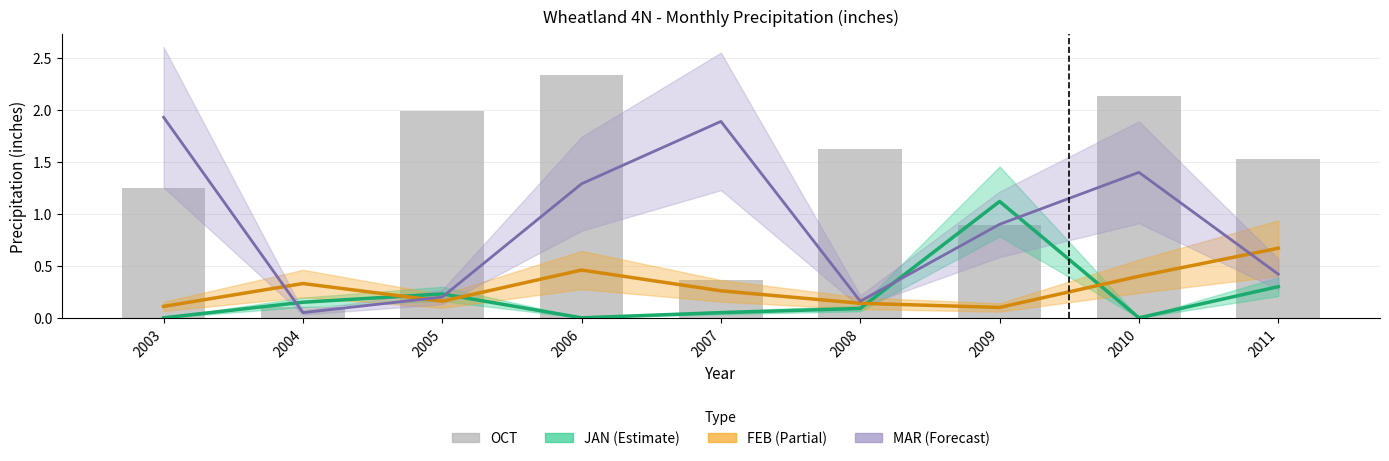

True or false: the data shows 0.0 at 2004.

False